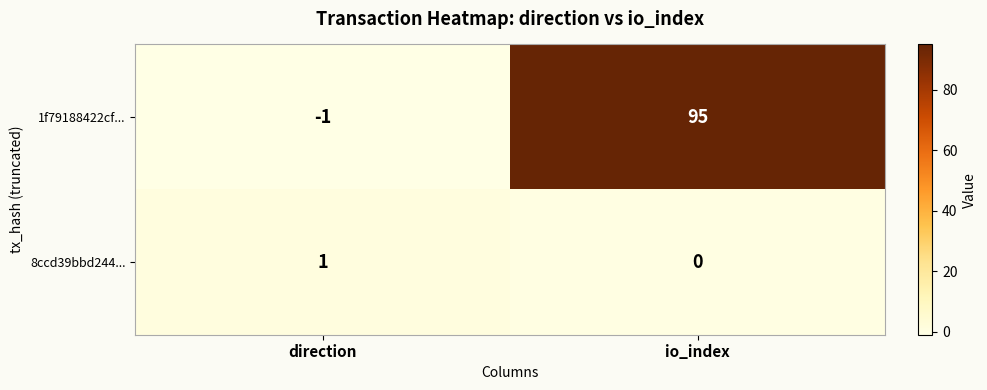

How many data points in 8ccd39bbd244... are less than 1?

1